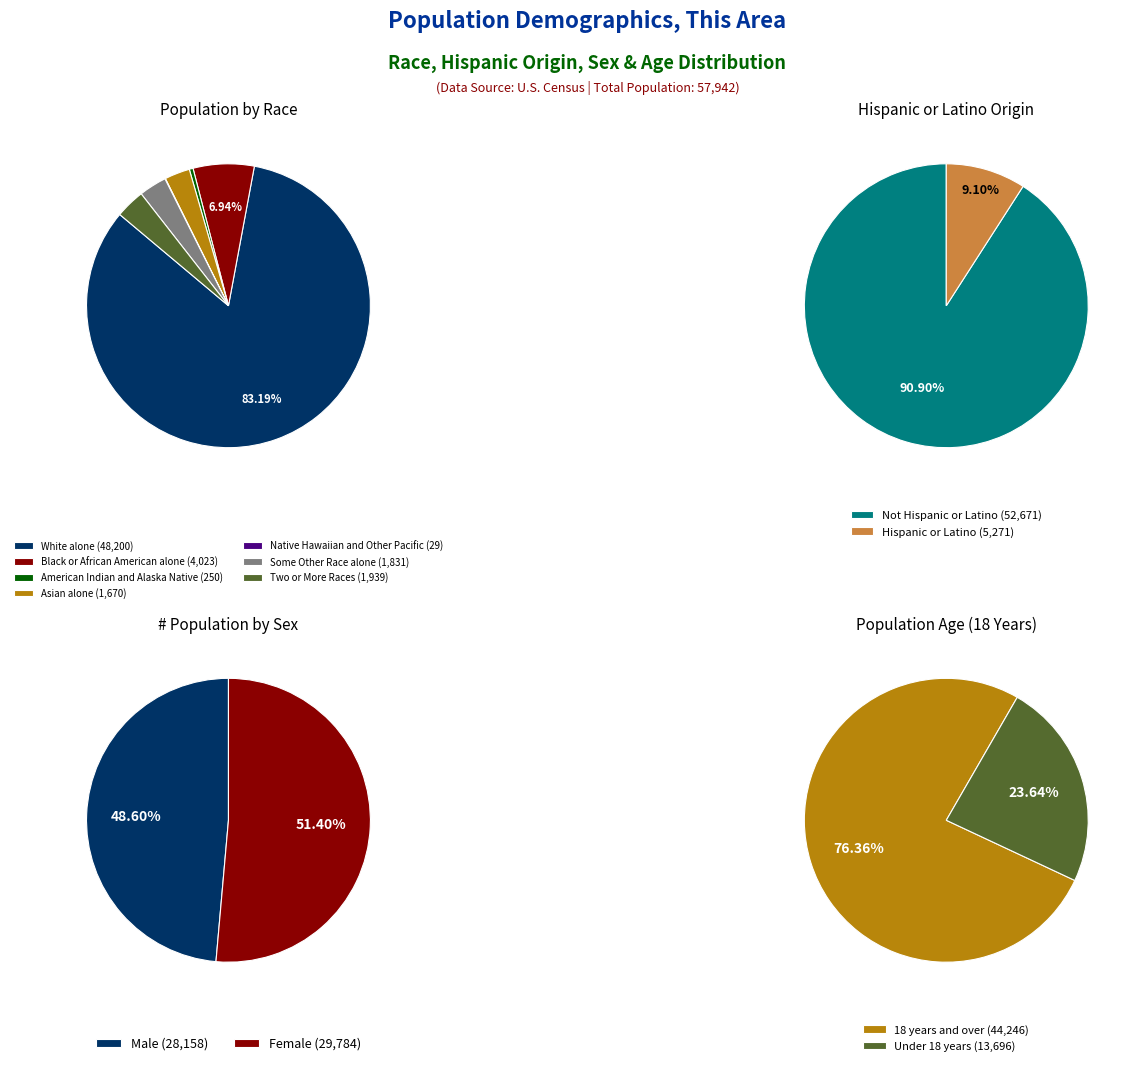

Rank the categories by value from lowest to highest.

Native Hawaiian and Other Pacific, American Indian and Alaska Native, Asian alone, Some Other Race alone, Two or More Races, Black or African American alone, White alone